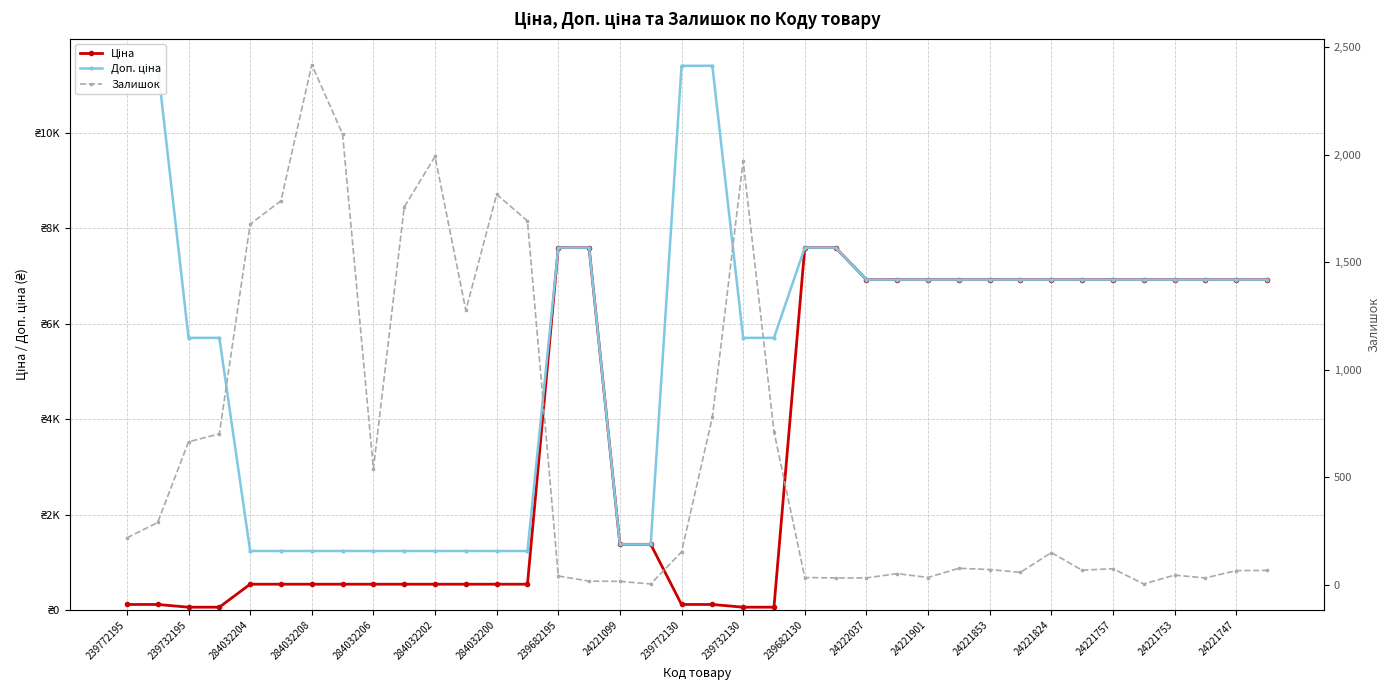

How many times do Ціна and Залишок cross each other?

3